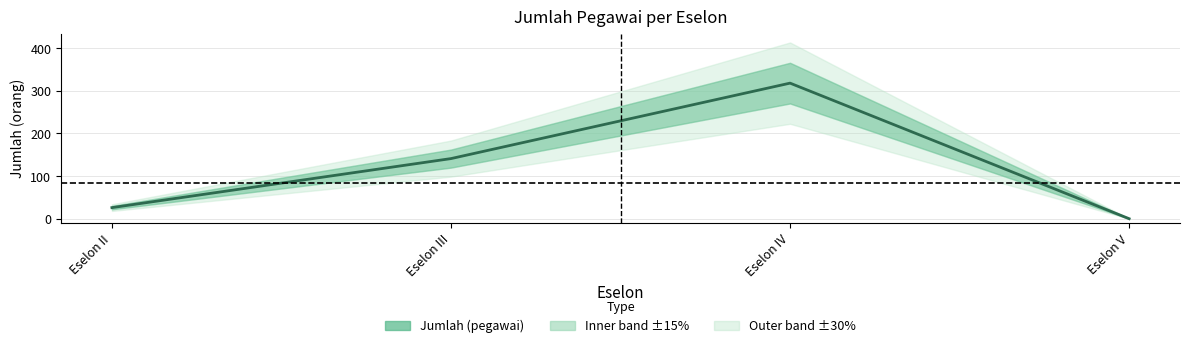

Approximately how many times larger is the value at Eselon III compared to Eselon II?

5.4